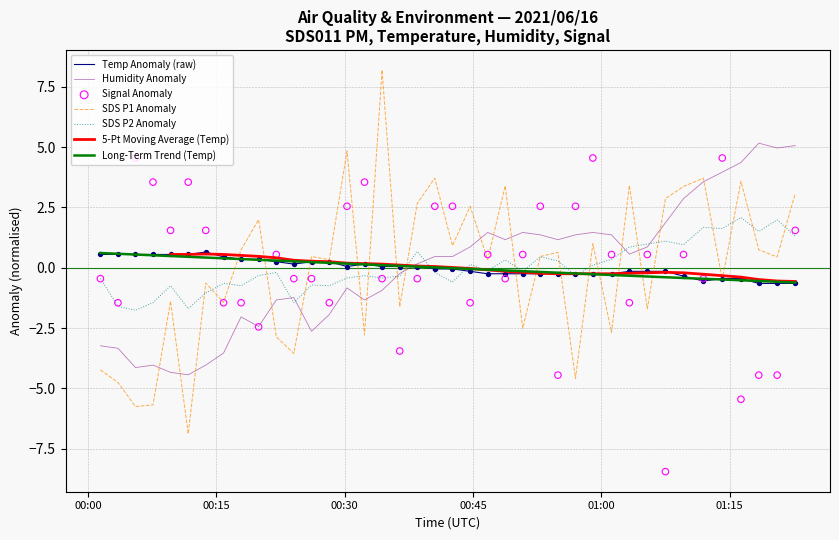

Is the value of SDS_P2 at 6 greater than the value of Signal at 33?

No